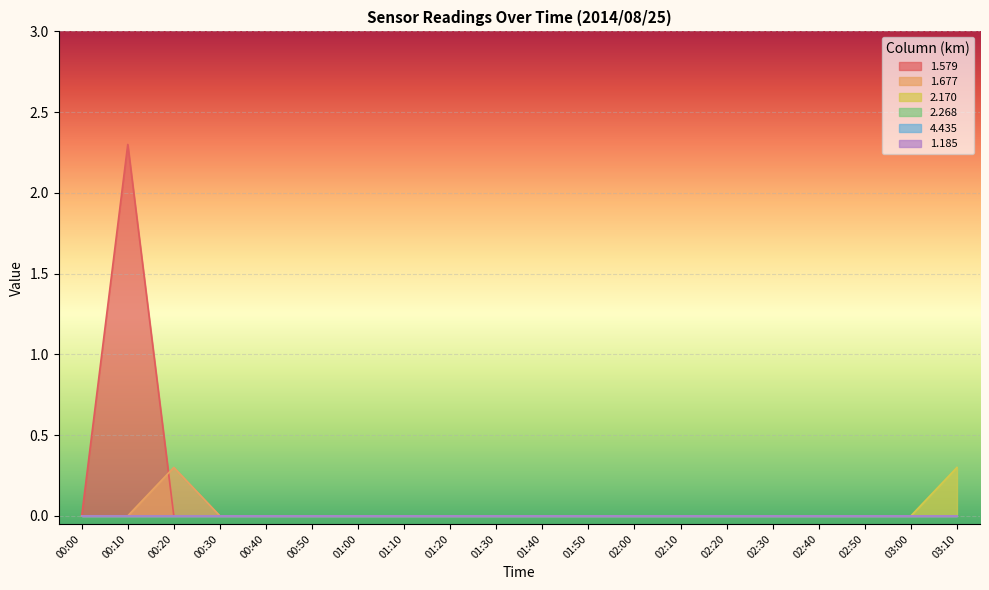

True or false: 2.170 and 1.579 intersect in this chart.

False